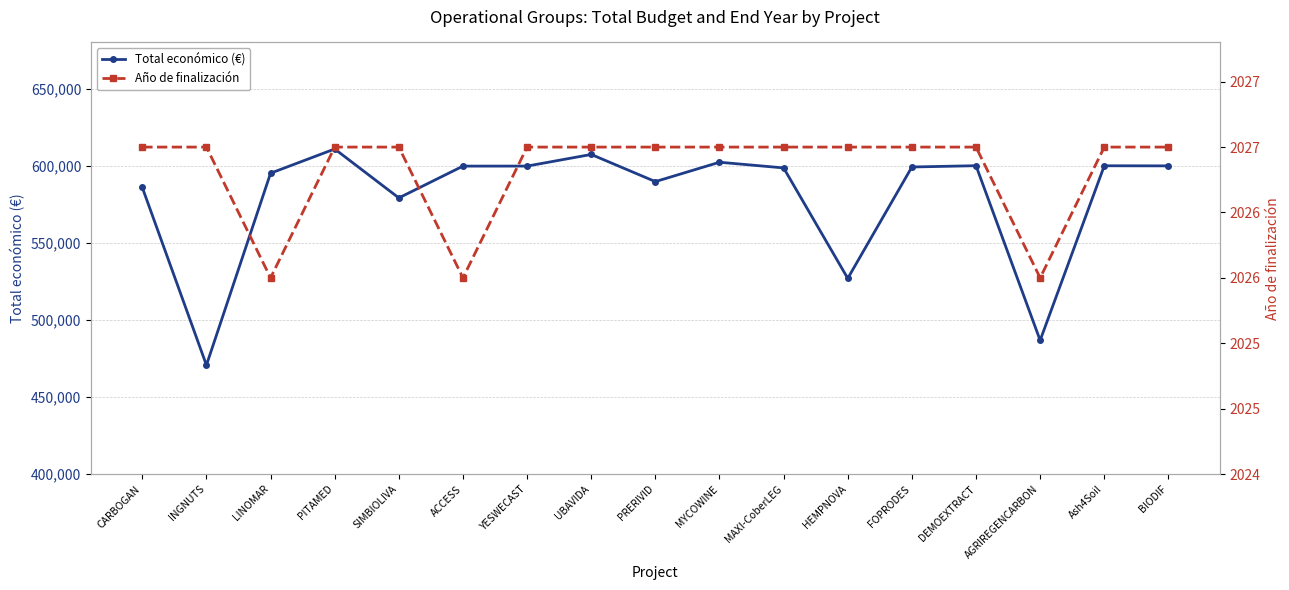

At which label does Año de finalización reach its minimum?

LINOMAR